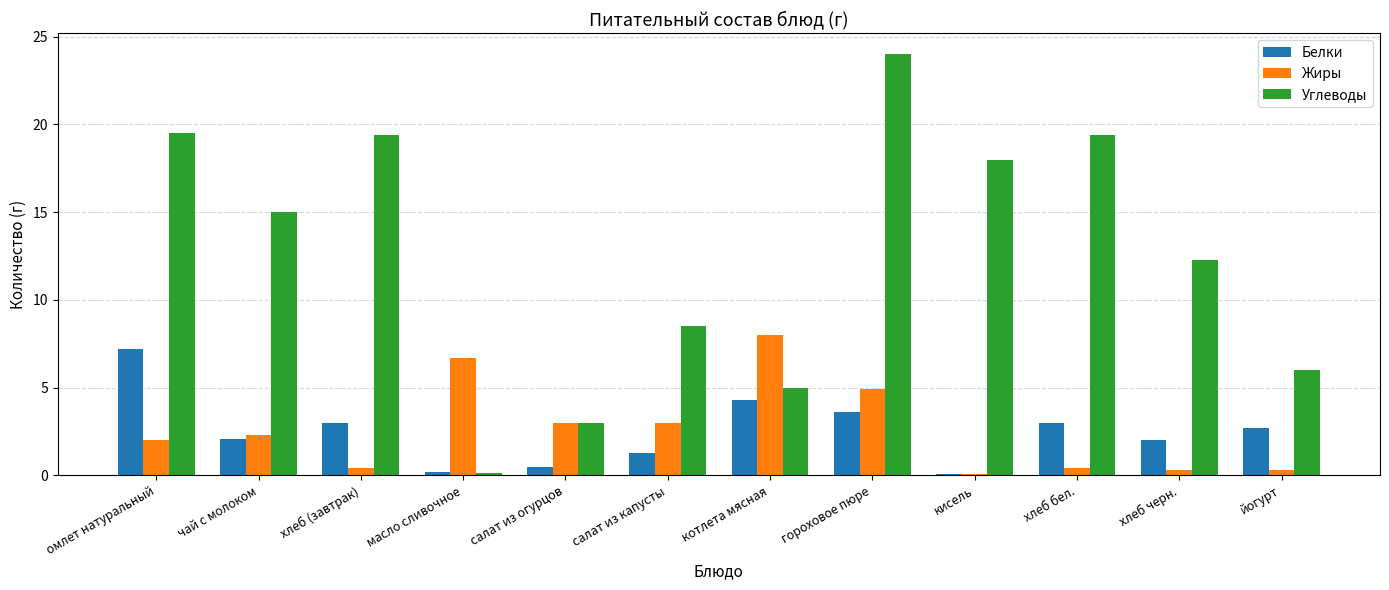

The value of Белки at омлет натуральный is 4.5. True or false?

False